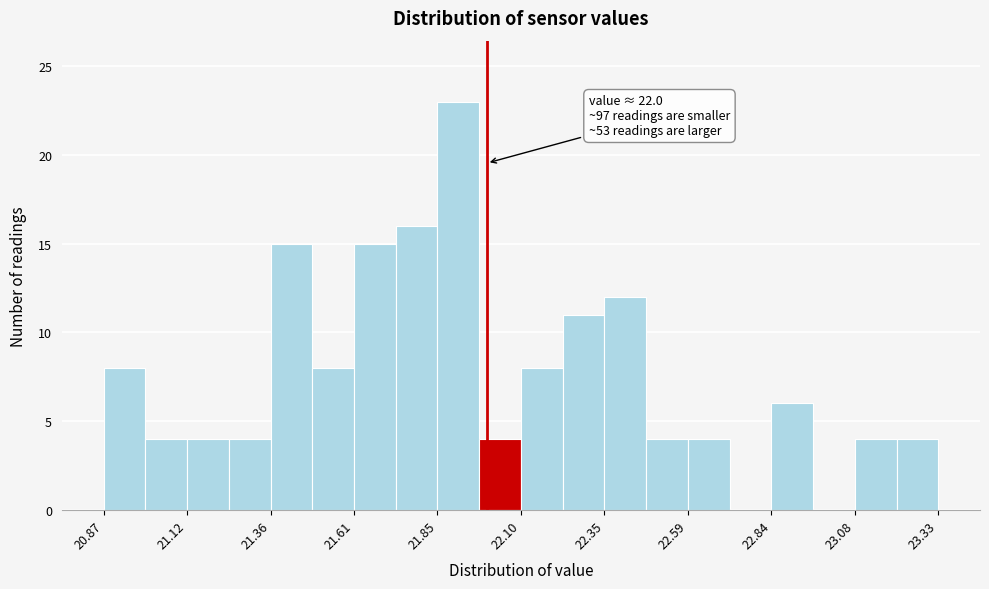

Read against the x-axis, roughly where is the centre of the tallest bar?

21.90